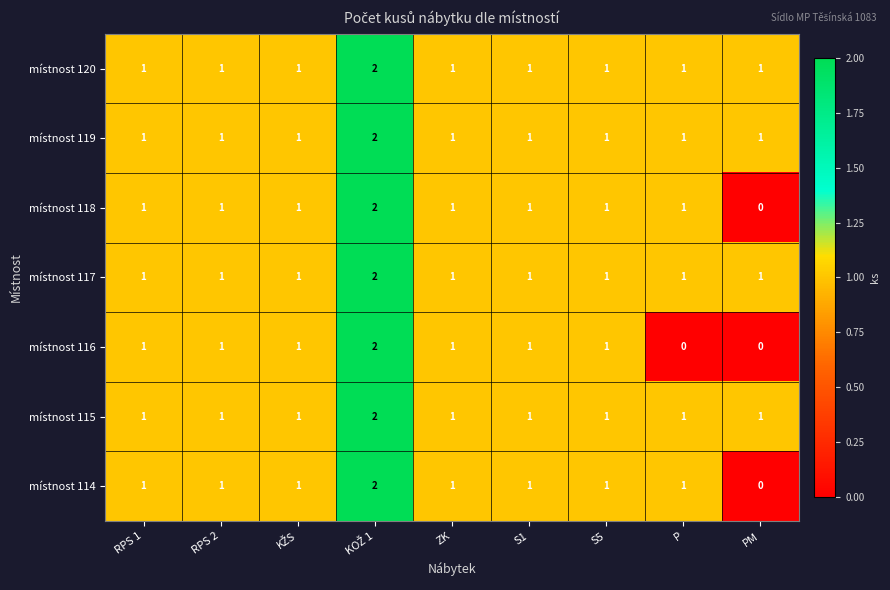

What is the sum of all místnost 117 values?

10